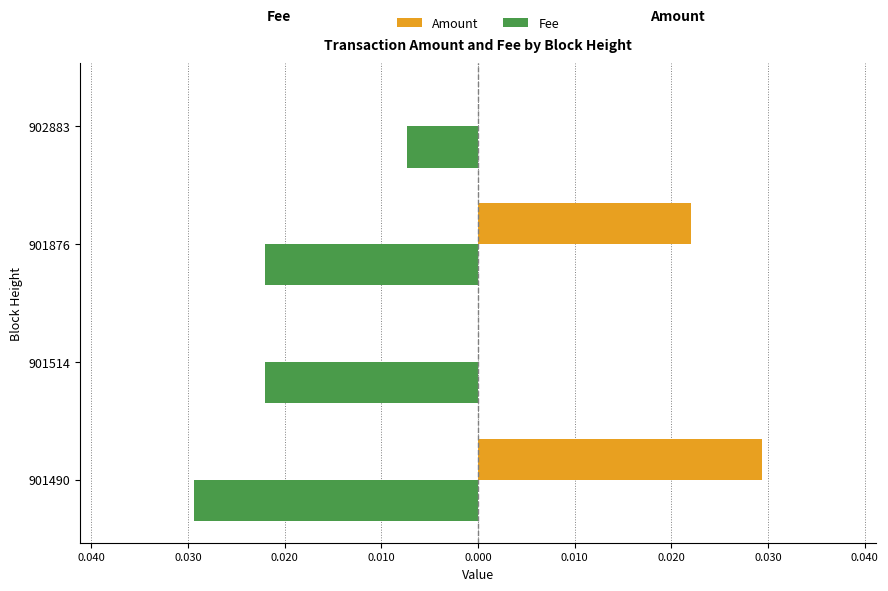

What are all the series names shown in the legend?

Amount, Fee